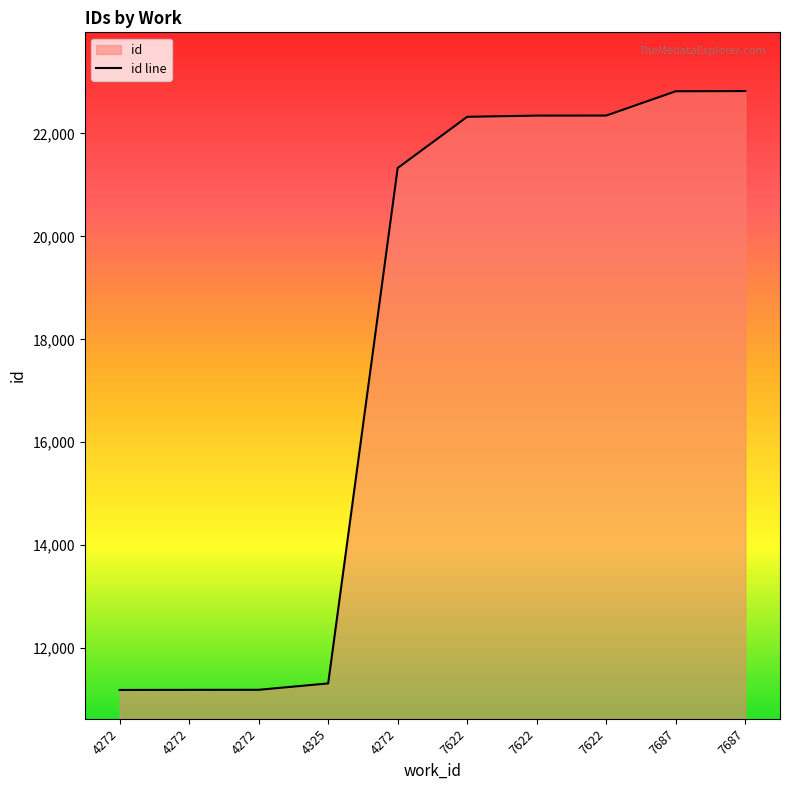

How many data points are less than 22324?

5